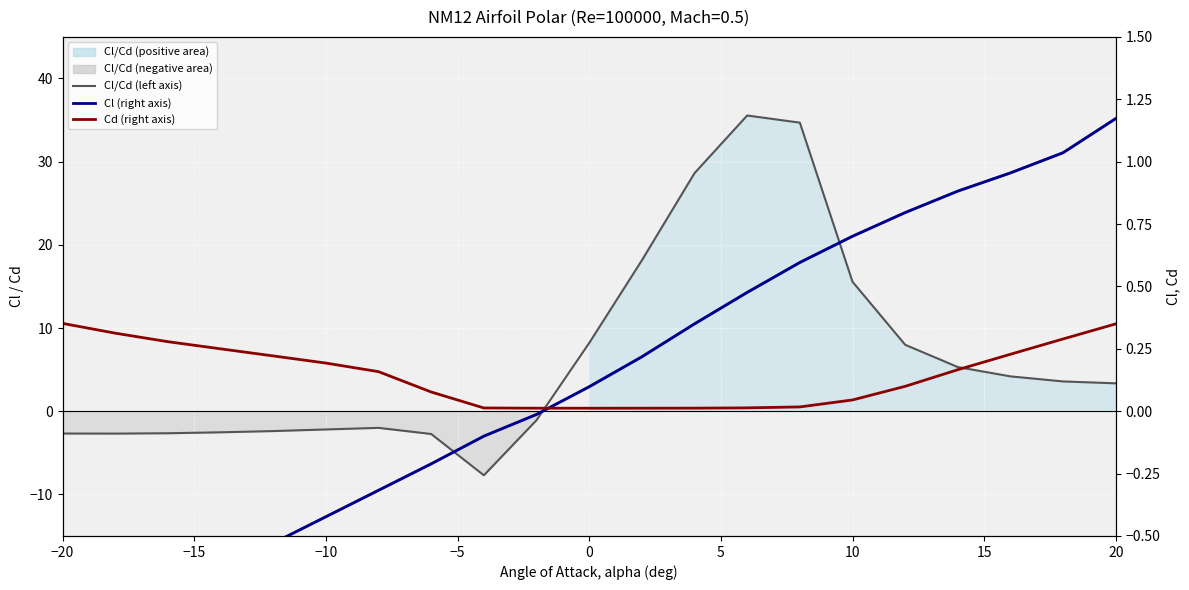

What is the value of the Cl point at the 20th from the left?

1.0